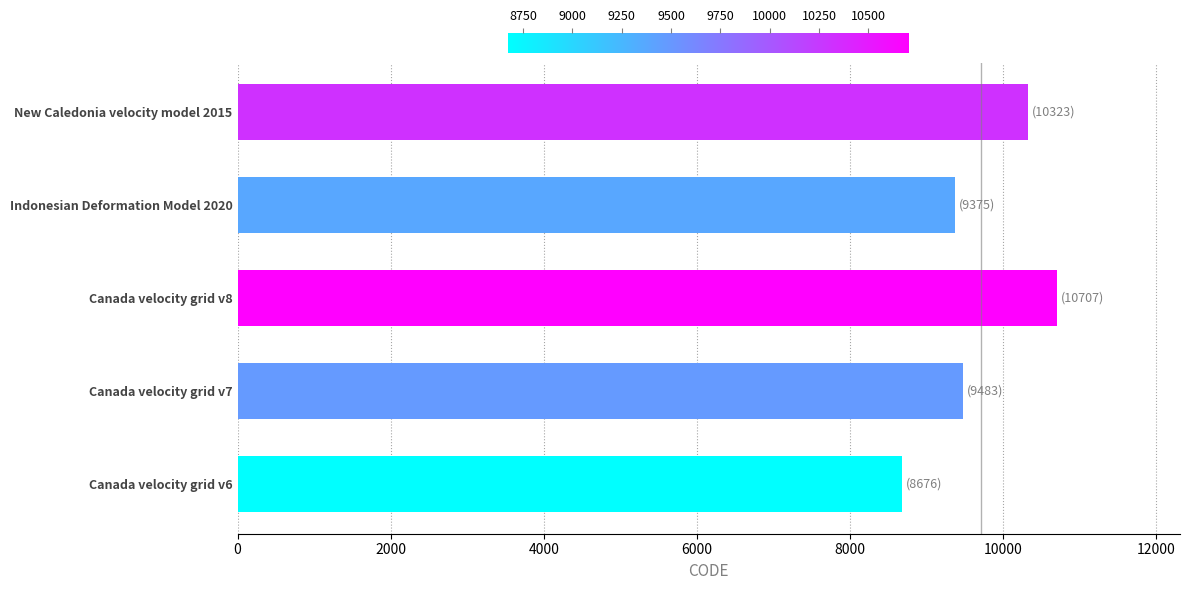

Which has a higher value, Indonesian Deformation Model 2020 or New Caledonia velocity model 2015?

New Caledonia velocity model 2015